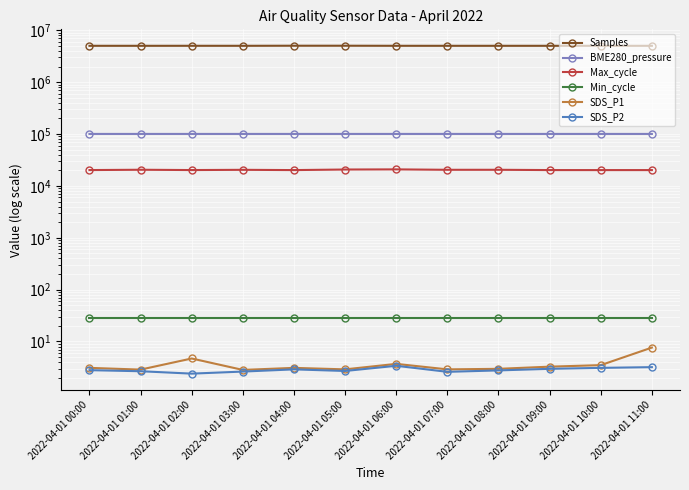

Reading left to right, transcribe all the data shown in this chart.

Samples: 2022-04-01 00:00=5022616.0	2022-04-01 01:00=5021111.0	2022-04-01 02:00=5024665.0	2022-04-01 03:00=5022357.0	2022-04-01 04:00=5039912.0	2022-04-01 05:00=5040145.0	2022-04-01 06:00=5023611.0	2022-04-01 07:00=5021339.0	2022-04-01 08:00=5021427.0	2022-04-01 09:00=5021070.0	2022-04-01 10:00=5020766.0	2022-04-01 11:00=5021273.0
BME280_pressure: 2022-04-01 00:00=100428.6	2022-04-01 01:00=100434.9	2022-04-01 02:00=100431.7	2022-04-01 03:00=100439.2	2022-04-01 04:00=100423.2	2022-04-01 05:00=100433.9	2022-04-01 06:00=100432.6	2022-04-01 07:00=100443.2	2022-04-01 08:00=100437.1	2022-04-01 09:00=100434.1	2022-04-01 10:00=100429.8	2022-04-01 11:00=100427.6
Max_cycle: 2022-04-01 00:00=20190.0	2022-04-01 01:00=20472.0	2022-04-01 02:00=20197.0	2022-04-01 03:00=20409.0	2022-04-01 04:00=20170.0	2022-04-01 05:00=20683.0	2022-04-01 06:00=20811.0	2022-04-01 07:00=20429.0	2022-04-01 08:00=20438.0	2022-04-01 09:00=20186.0	2022-04-01 10:00=20170.0	2022-04-01 11:00=20174.0
Min_cycle: 2022-04-01 00:00=28.0	2022-04-01 01:00=28.0	2022-04-01 02:00=28.0	2022-04-01 03:00=28.0	2022-04-01 04:00=28.0	2022-04-01 05:00=28.0	2022-04-01 06:00=28.0	2022-04-01 07:00=28.0	2022-04-01 08:00=28.0	2022-04-01 09:00=28.0	2022-04-01 10:00=28.0	2022-04-01 11:00=28.0
SDS_P1: 2022-04-01 00:00=3.1	2022-04-01 01:00=2.9	2022-04-01 02:00=4.7	2022-04-01 03:00=2.8	2022-04-01 04:00=3.1	2022-04-01 05:00=2.9	2022-04-01 06:00=3.7	2022-04-01 07:00=2.9	2022-04-01 08:00=3.0	2022-04-01 09:00=3.3	2022-04-01 10:00=3.5	2022-04-01 11:00=7.6
SDS_P2: 2022-04-01 00:00=2.8	2022-04-01 01:00=2.7	2022-04-01 02:00=2.4	2022-04-01 03:00=2.6	2022-04-01 04:00=2.9	2022-04-01 05:00=2.7	2022-04-01 06:00=3.4	2022-04-01 07:00=2.6	2022-04-01 08:00=2.8	2022-04-01 09:00=3.0	2022-04-01 10:00=3.1	2022-04-01 11:00=3.2